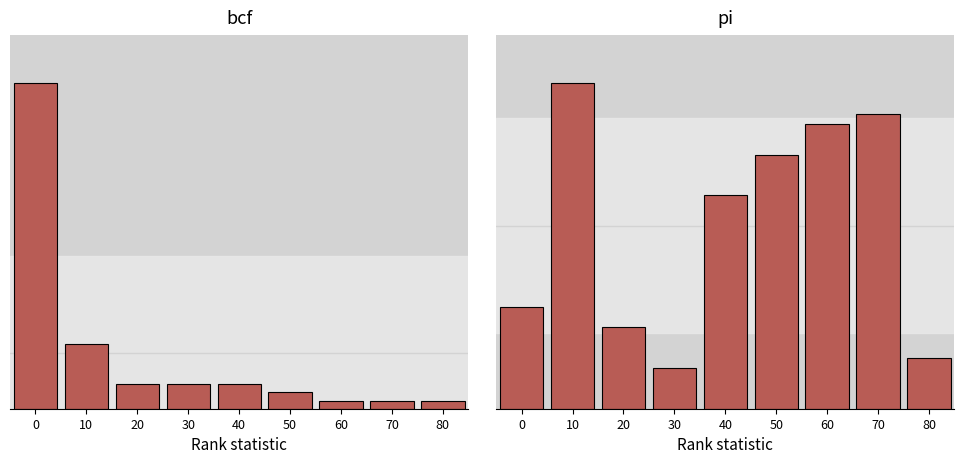

How many data points does each series have?

9